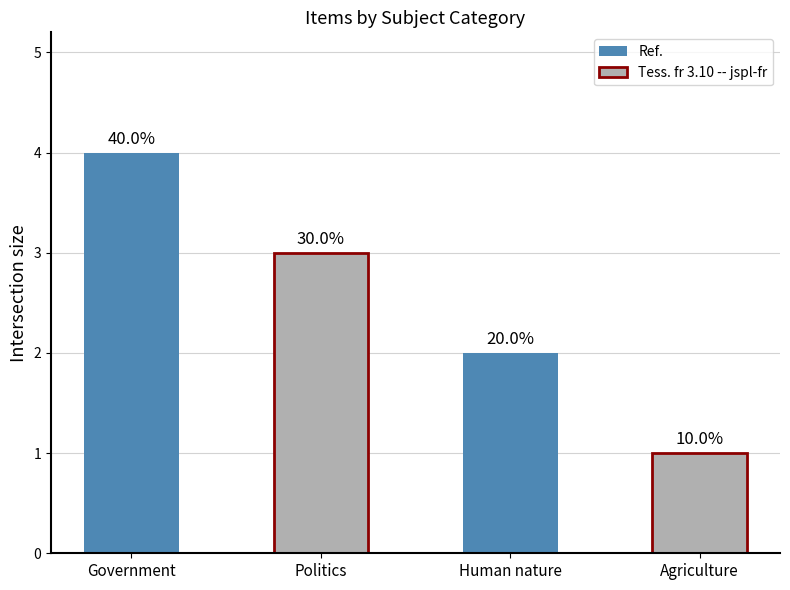

Reading left to right, transcribe all the data shown in this chart.

Government=4	Politics=3	Human nature=2	Agriculture=1